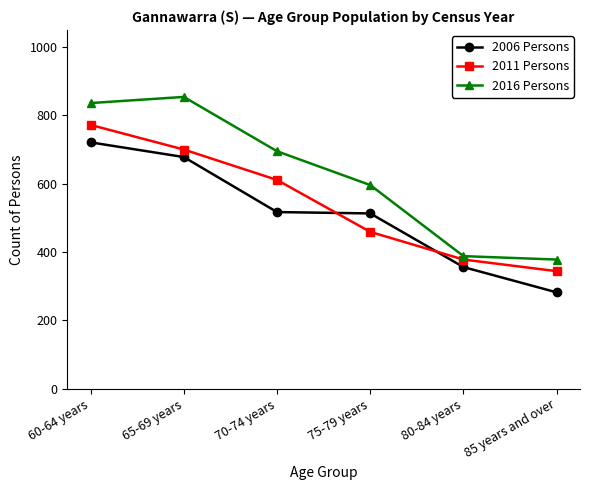

True or false: 2006 Persons has a value of 114 at 70-74 years.

False